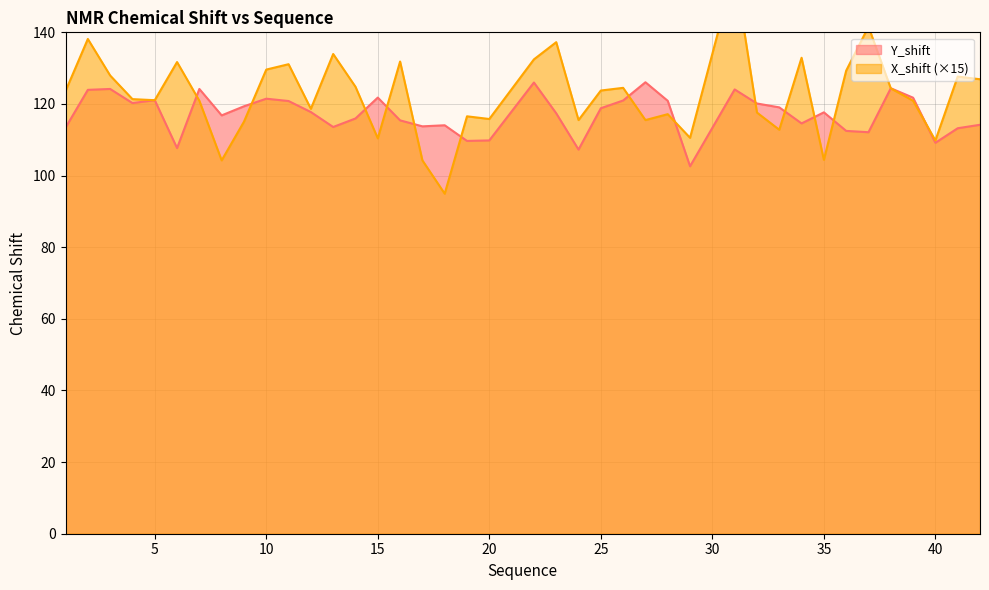

The value of X_shift at 18 is 95.0. True or false?

True